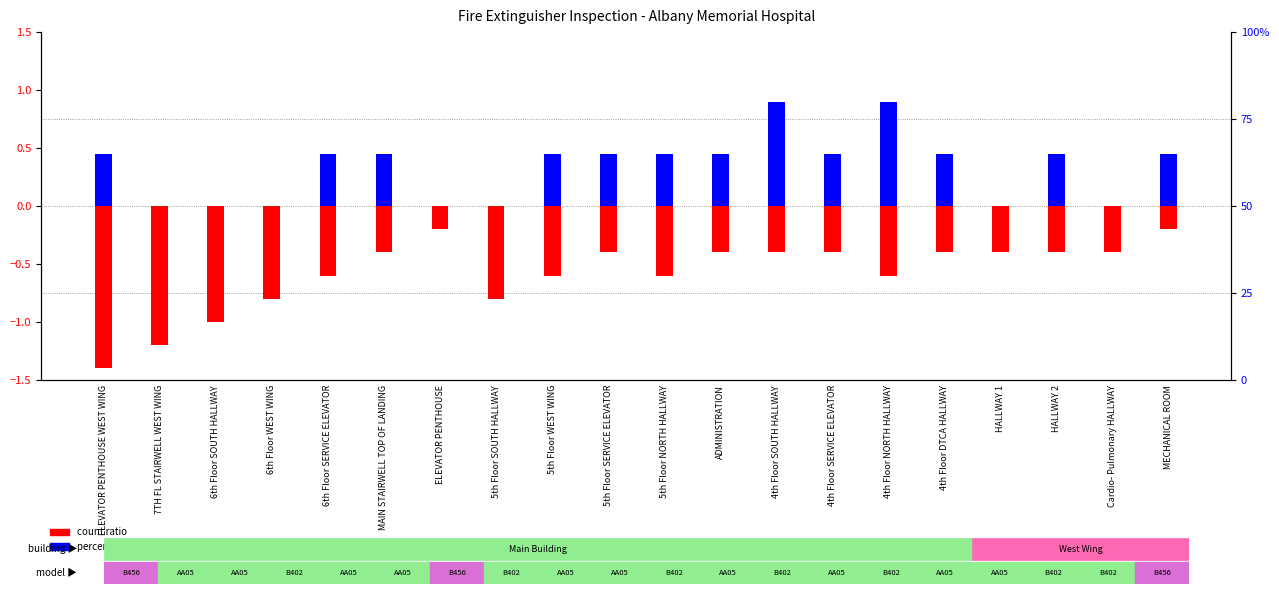

Reading right to left, extract all data points from this chart.

count ratio: -0.2	-0.4	-0.4	-0.4	-0.4	-0.6	-0.4	-0.4	-0.4	-0.6	-0.4	-0.6	-0.8	-0.2	-0.4	-0.6	-0.8	-1.0	-1.2	-1.4
percentile rank within the sample: 0.5	0.0	0.5	0.0	0.5	0.9	0.5	0.9	0.5	0.5	0.5	0.5	0.0	0.0	0.5	0.5	0.0	0.0	0.0	0.5